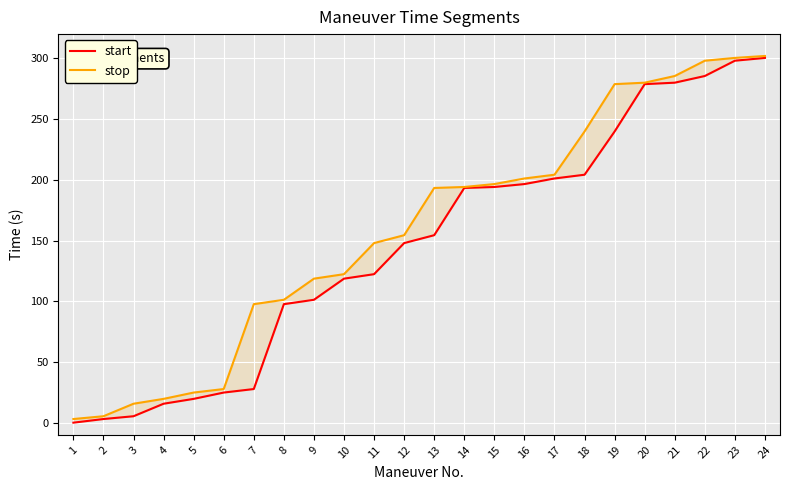

Does the chart display data point markers on the line(s)?

No